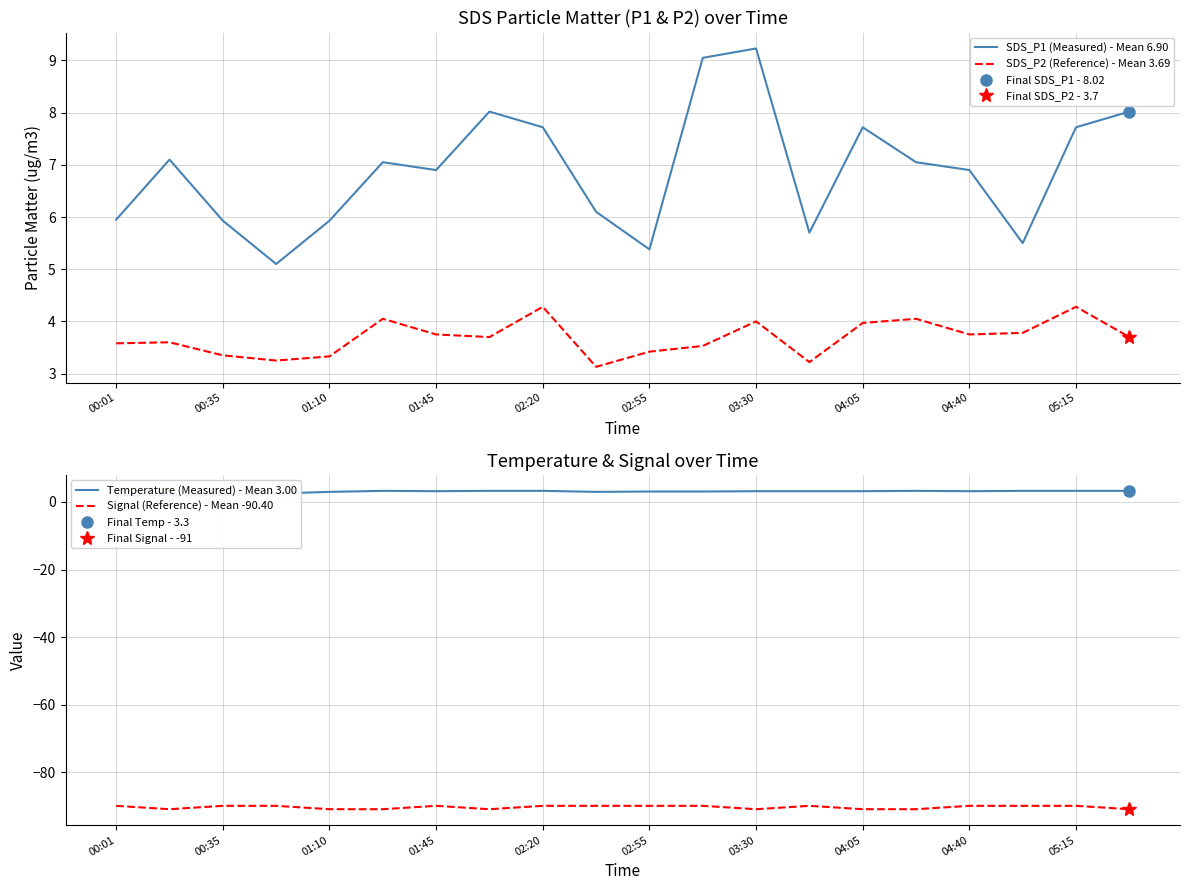

What is the highest value of the SDS_P1 (Measured) - Mean 6.90 series?

9.2